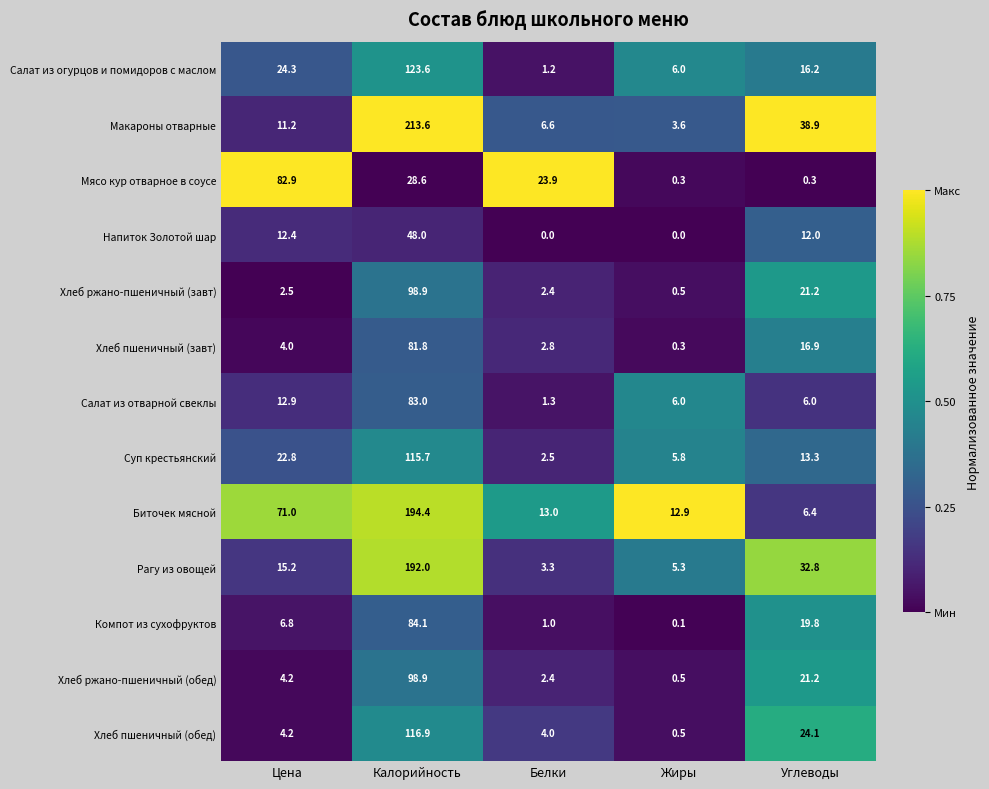

What is the spread (max minus min) of values at Углеводы?

38.6